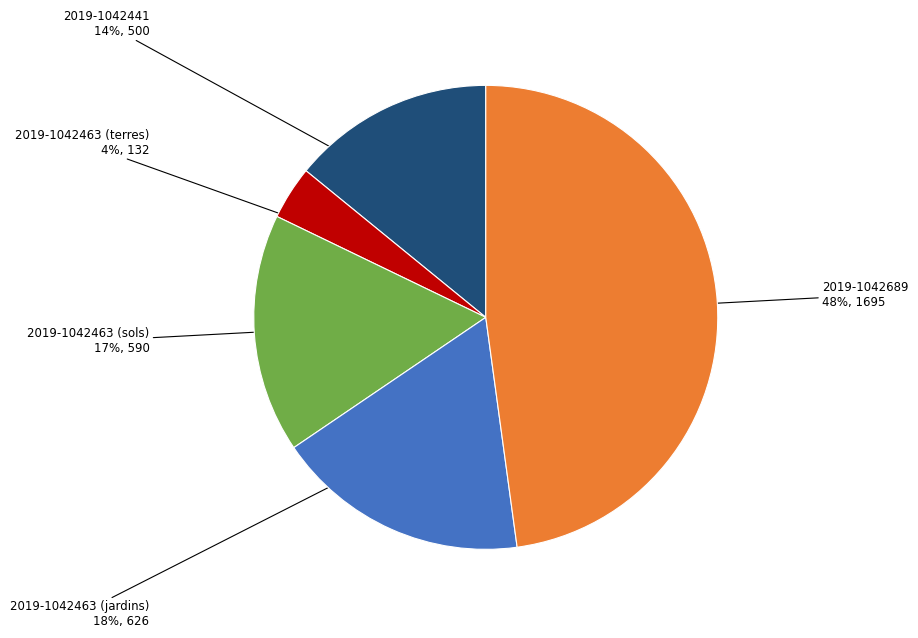

Is there any slice that represents more than half of the pie?

No